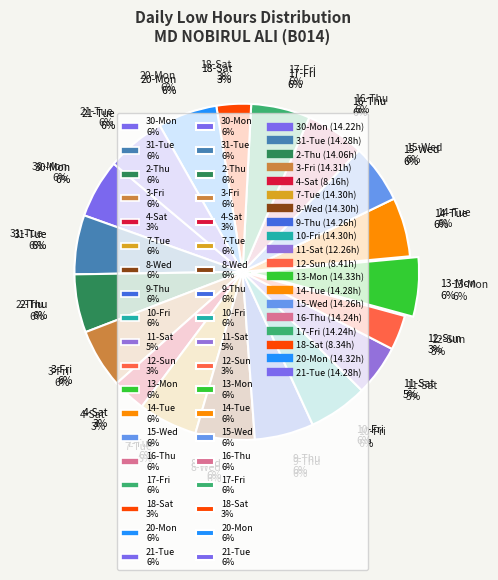

Count the number of slices in the pie.

21